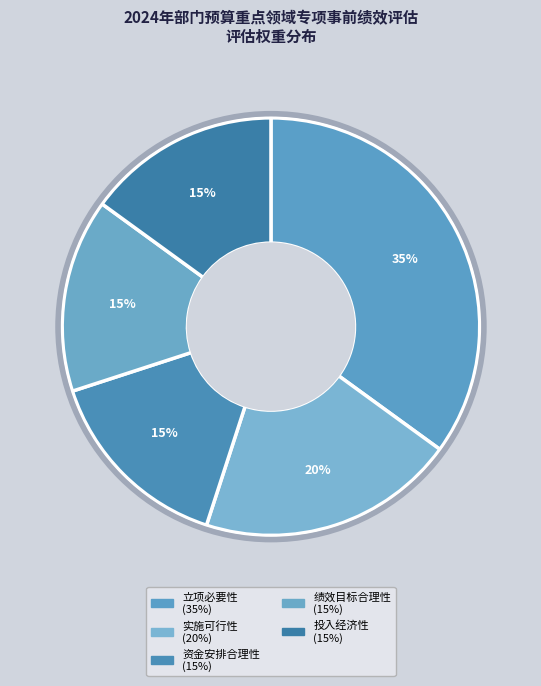

Count the number of slices in the pie.

5